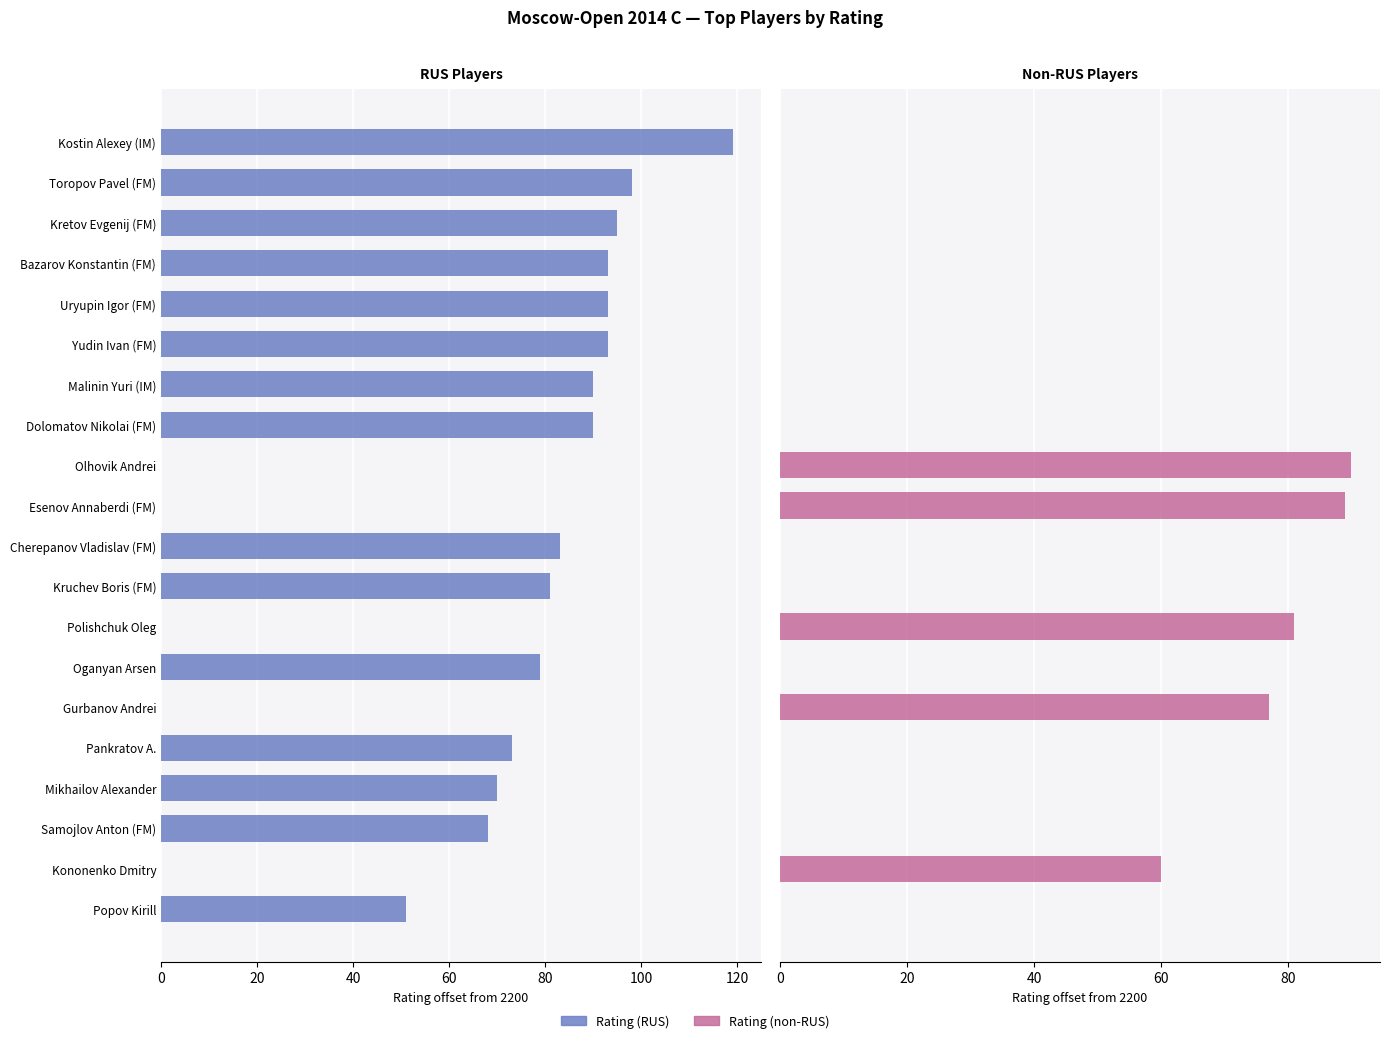

Reading left to right, list all the values displayed in this chart.

Rating (RUS): 119	98	95	93	93	93	90	90	0	0	83	81	0	79	0	73	70	68	0	51
Rating (non-RUS): 0	0	0	0	0	0	0	0	90	89	0	0	81	0	77	0	0	0	60	0